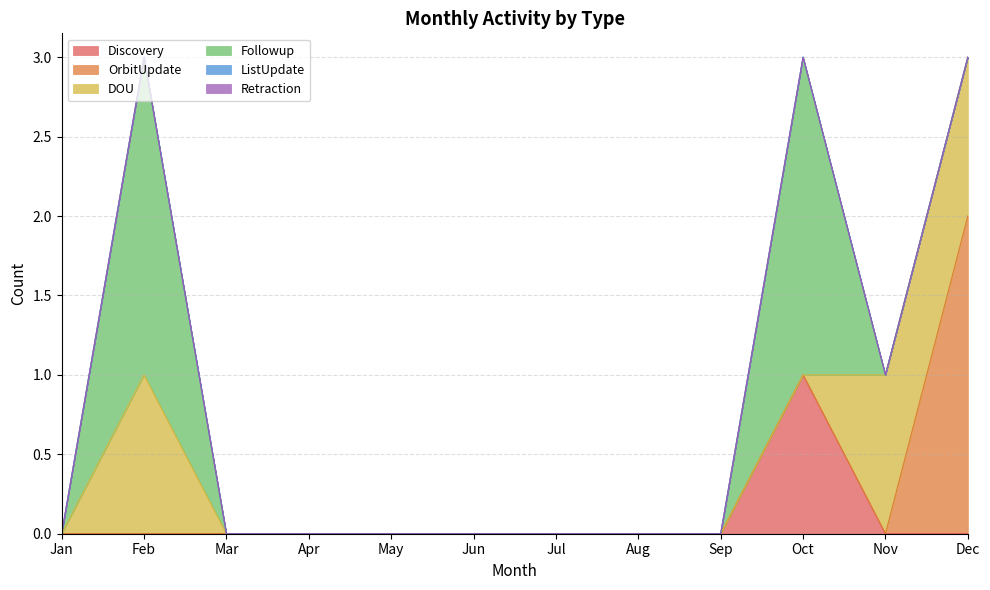

True or false: DOU and Retraction intersect in this chart.

False